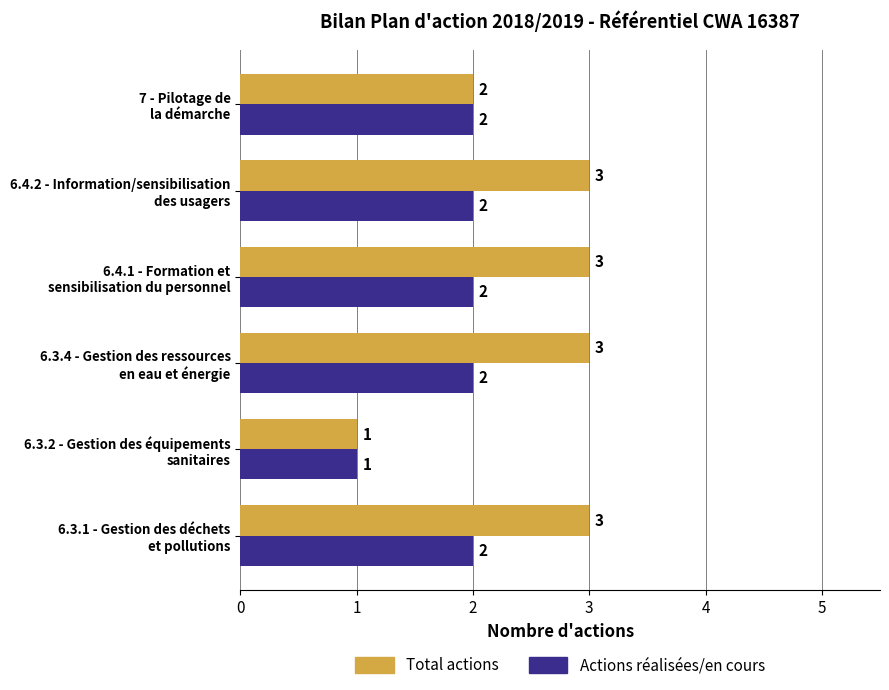

What is the sum of all Total actions values?

15